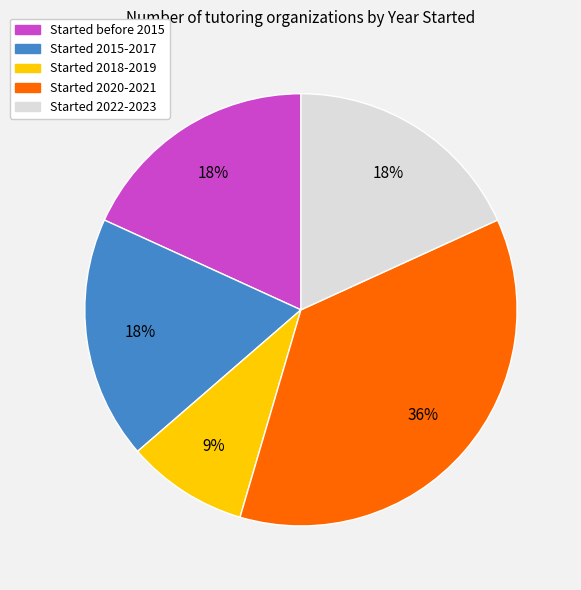

Does Started 2022-2023 account for over 50% of the chart?

No